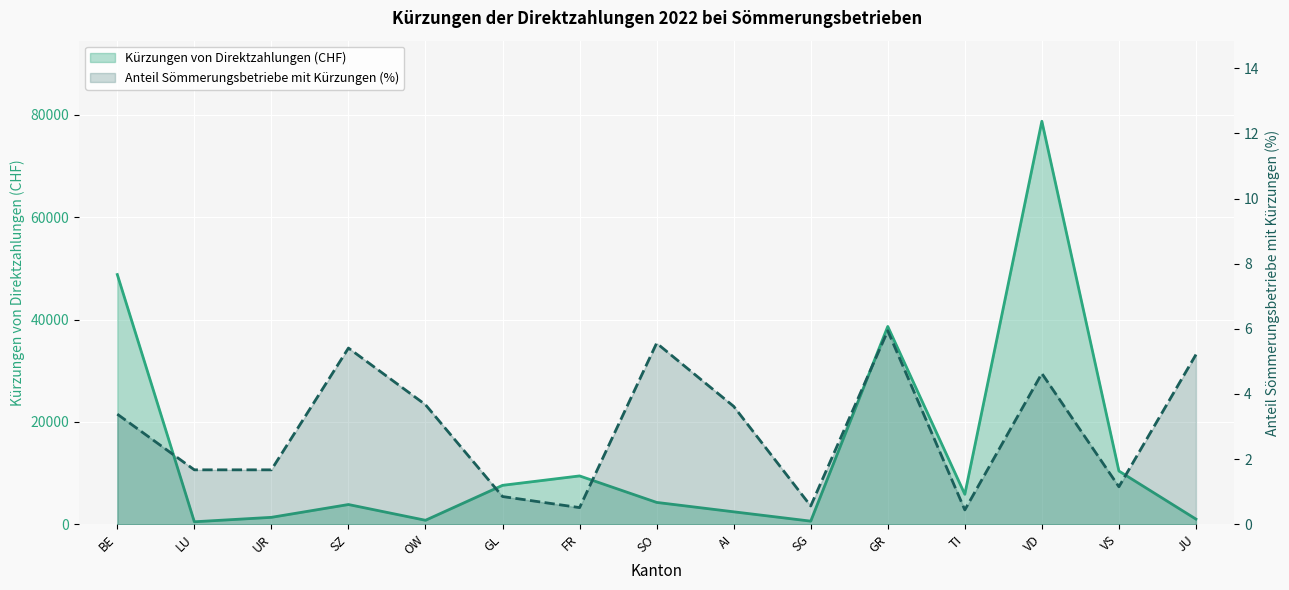

At how many categories does at least one series exceed 11815?

3